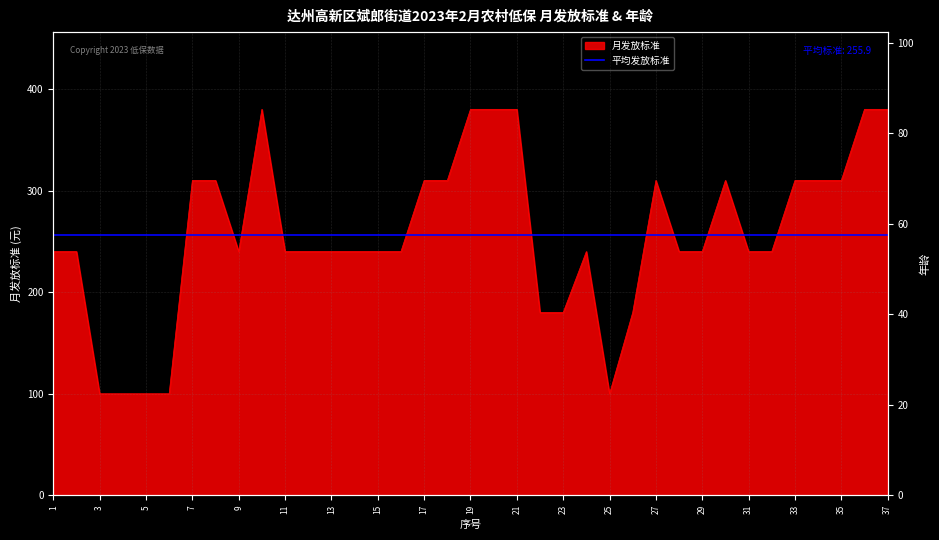

What is the minimum value shown in the chart?

100